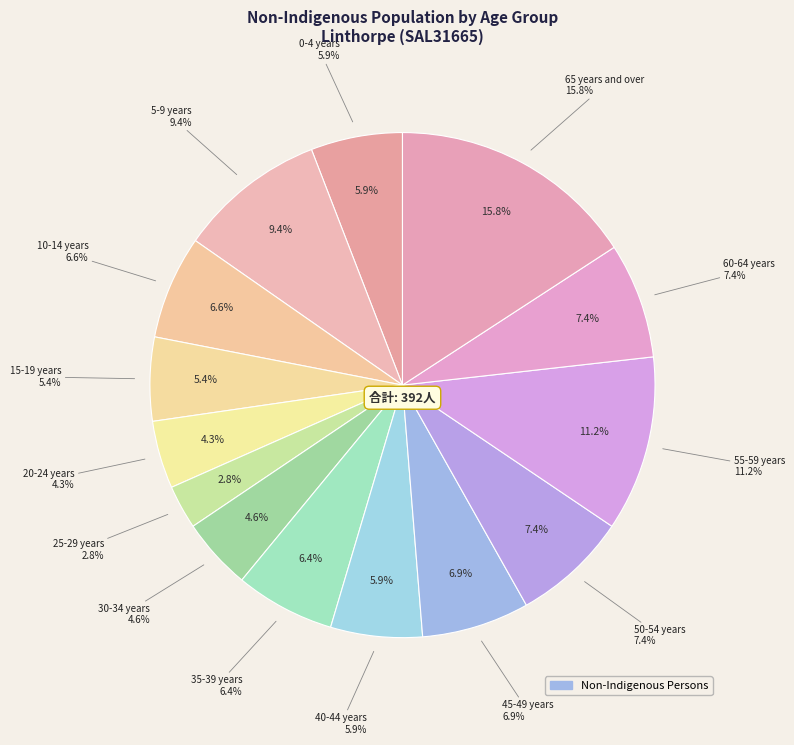

How many segments does this pie chart have?

14